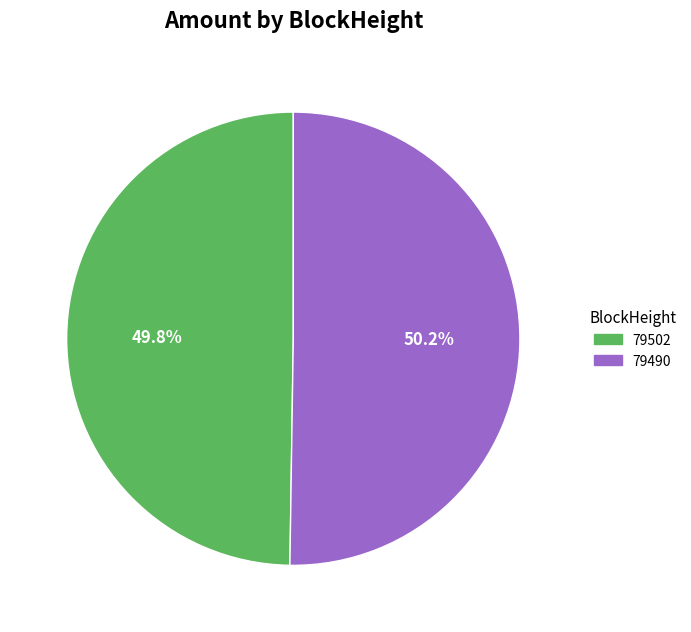

Approximately how many times larger is the value at 79502 compared to 79490?

1.0